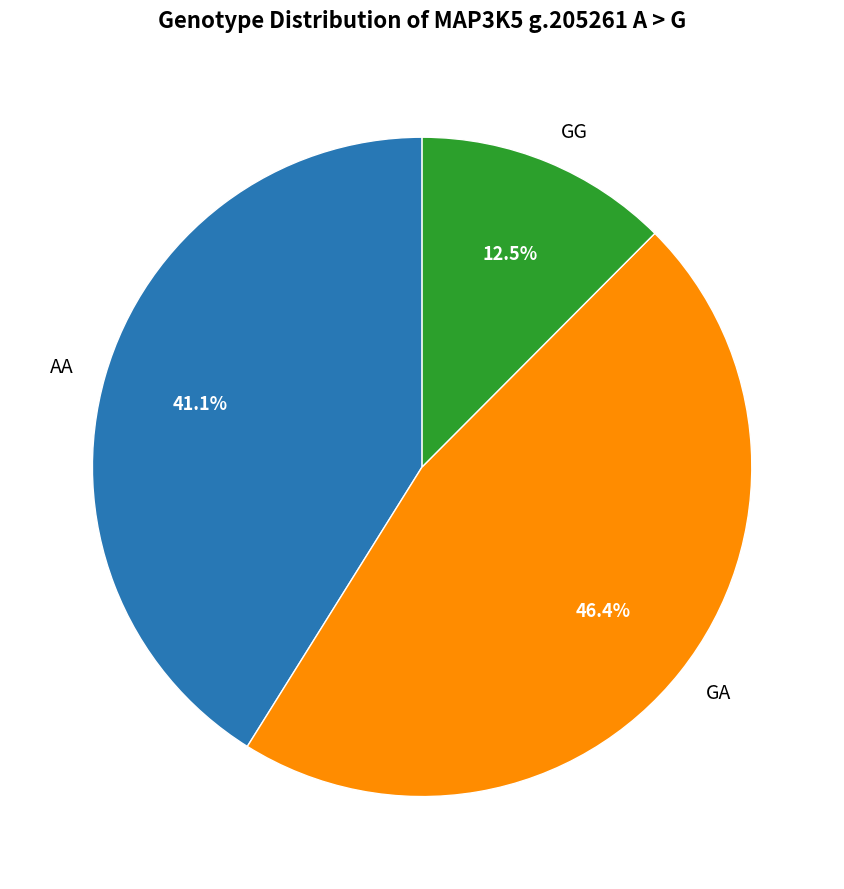

Does AA account for over 50% of the chart?

No